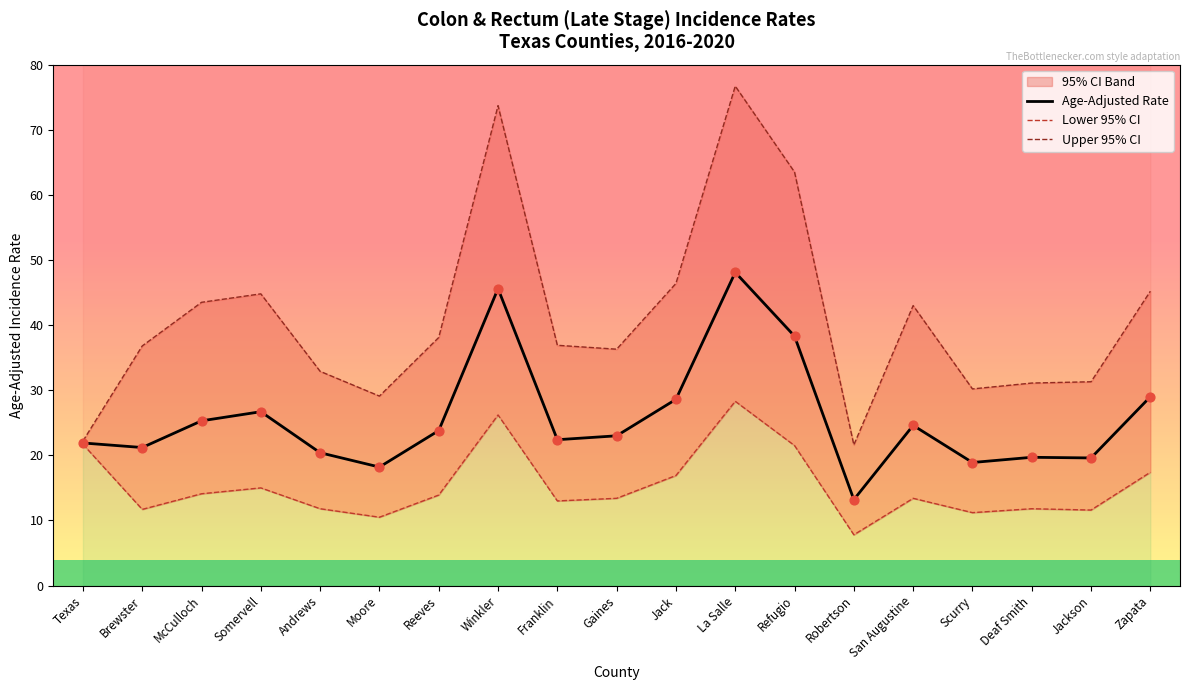

Read the Age-Adjusted Rate value at San Augustine.

24.6